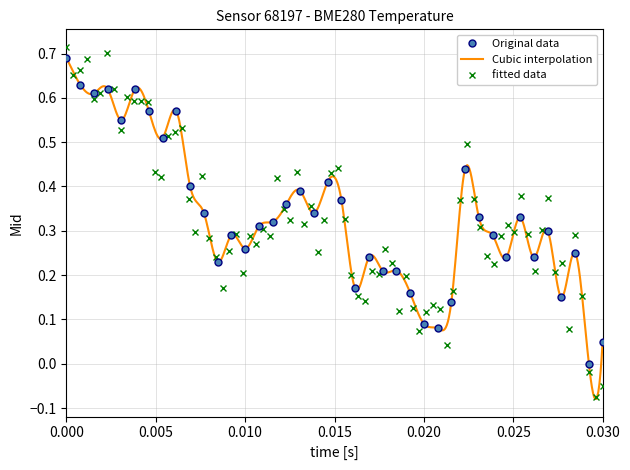

The value of Original data at 0.010 is 0.4. True or false?

False